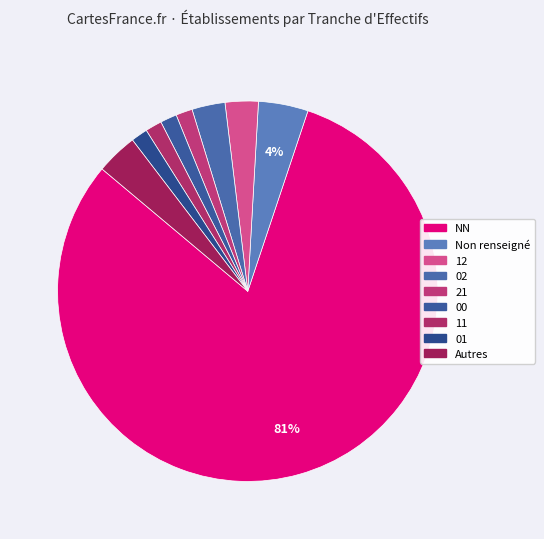

How many slices are in this pie chart?

9